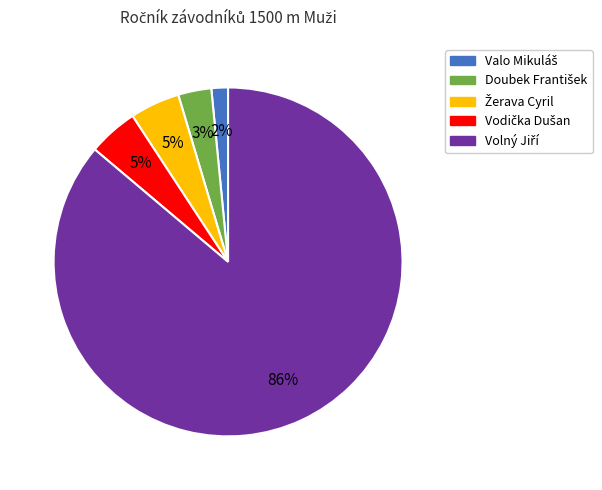

Is there a majority slice in this chart?

Yes